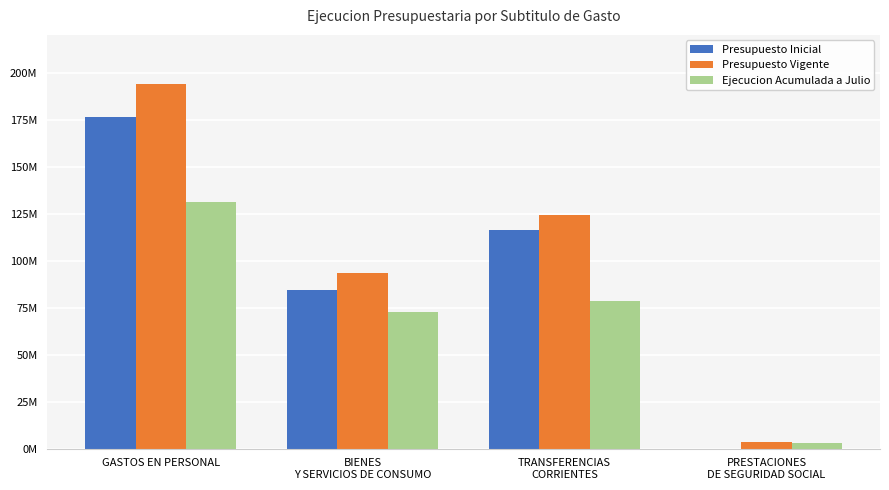

Reading right to left, list all the values displayed in this chart.

Presupuesto Inicial: 12923	116147477	84246208	176555705
Presupuesto Vigente: 3290193	124232404	93570039	193887402
Ejecucion Acumulada a Julio: 2884400	78321671	72654857	131220999